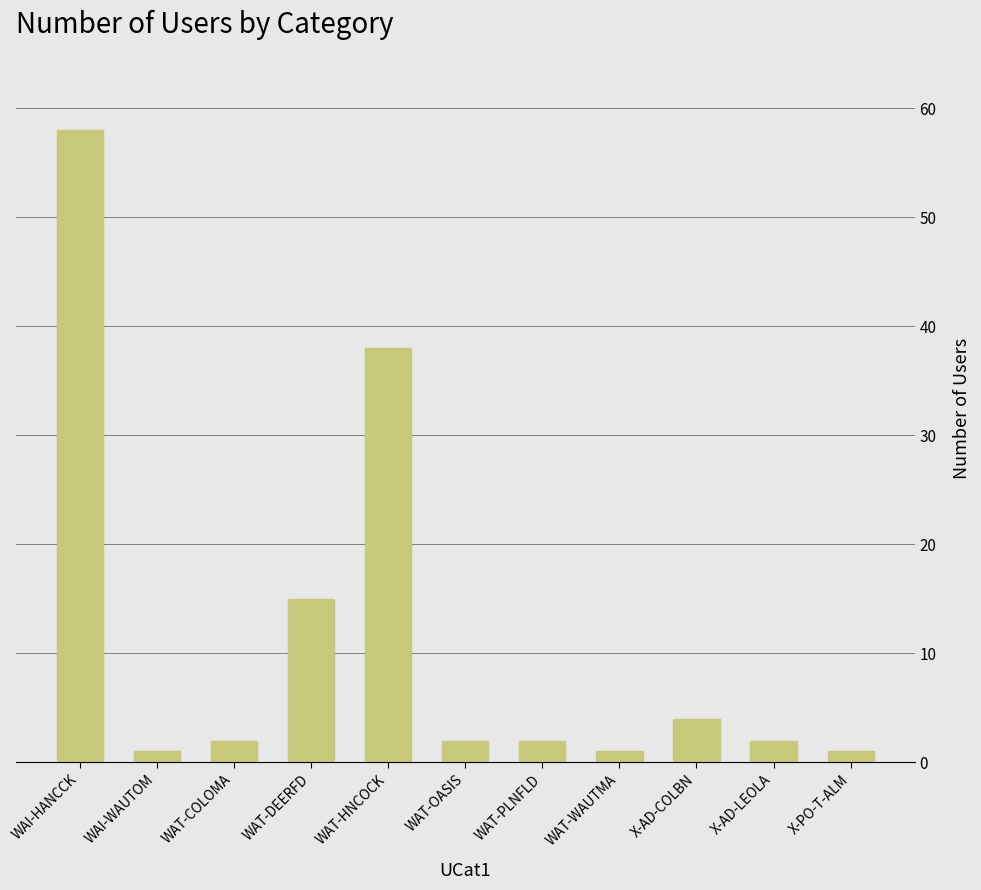

What is the change in value from WAI-WAUTOM to WAT-DEERFD?

+14